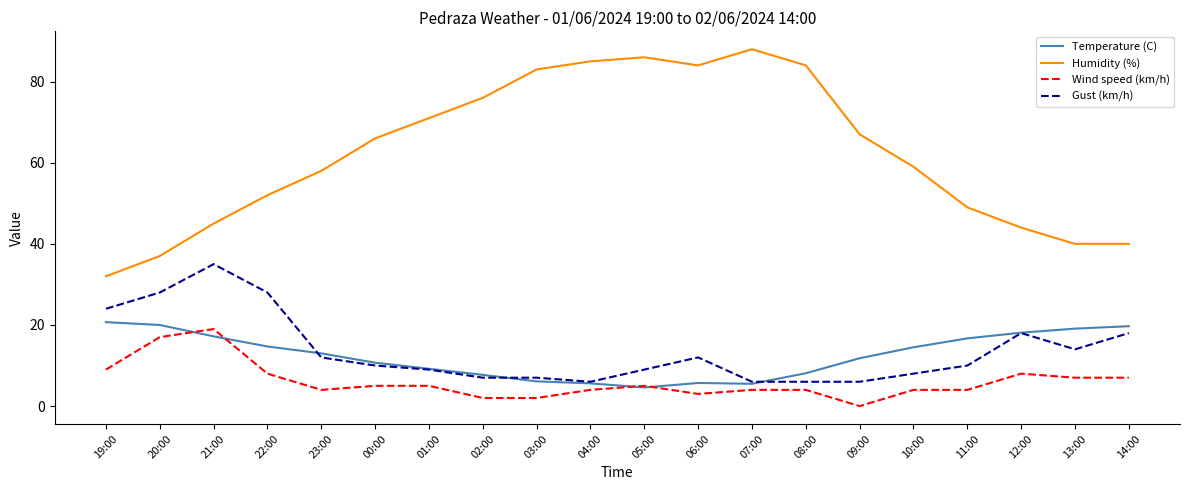

True or false: Humidity (%) and Wind speed (km/h) intersect in this chart.

False